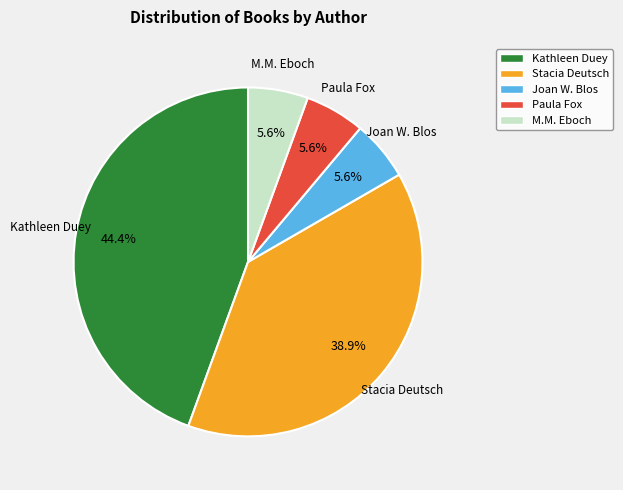

What is the largest slice in the pie chart?

Kathleen Duey